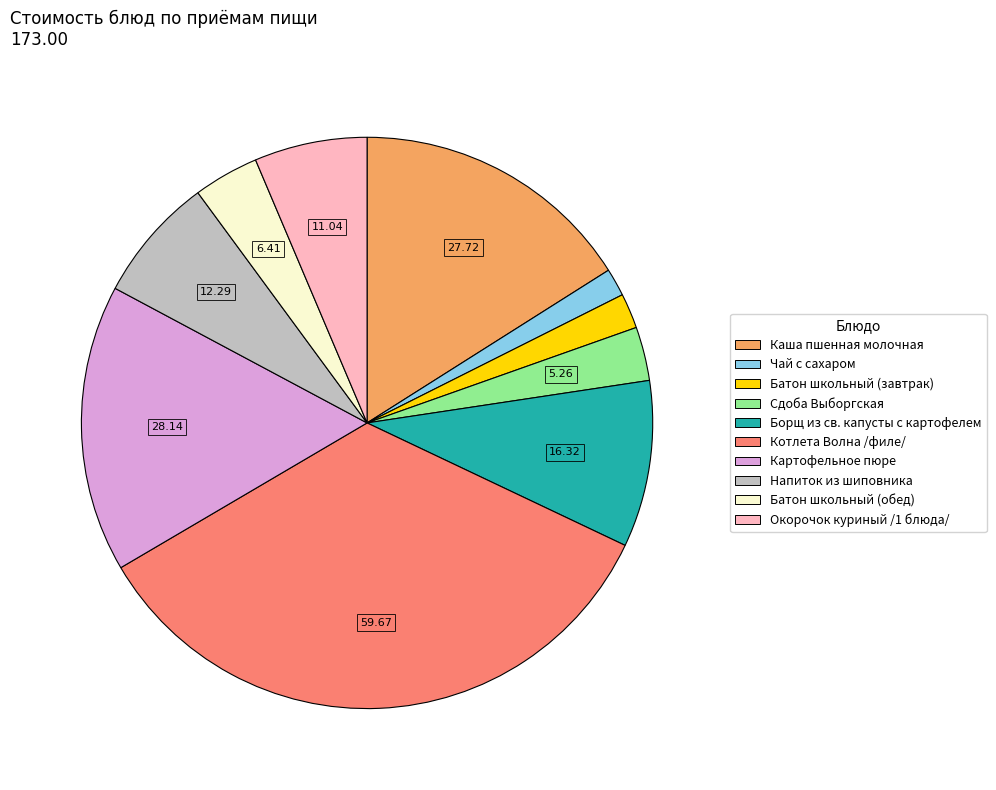

Is there a majority slice in this chart?

No